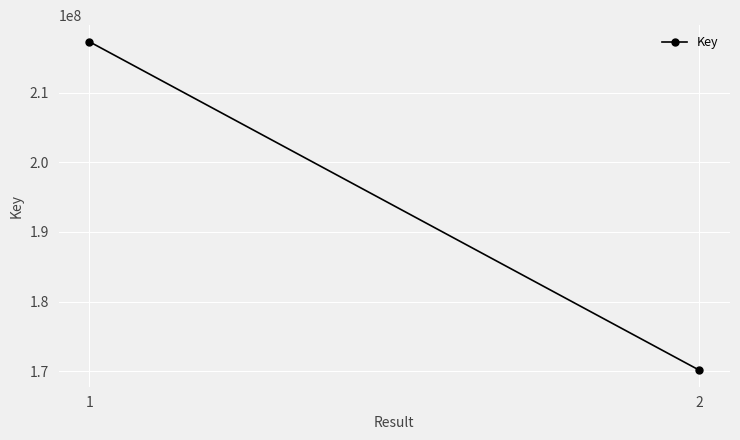

Reading left to right, extract all data points from this chart.

1=217354660	2=170115772